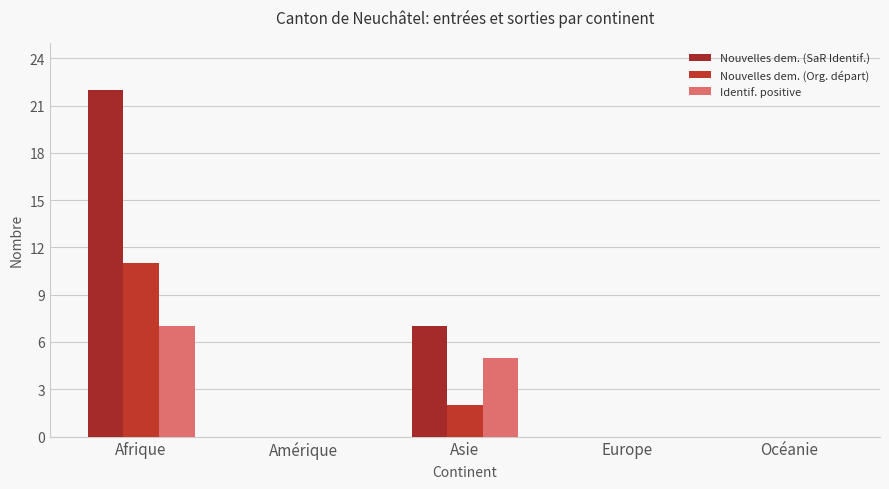

Which label corresponds to the smallest value in the chart?

Amérique